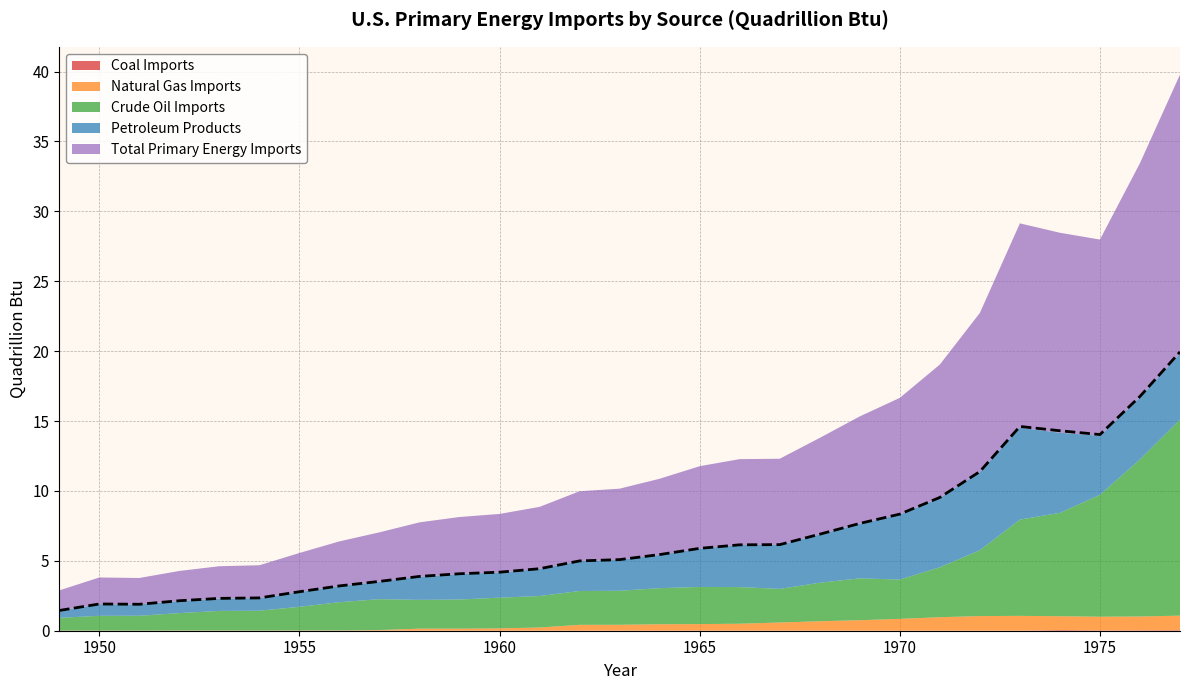

Between 1972 and 1961, which is larger?

1961